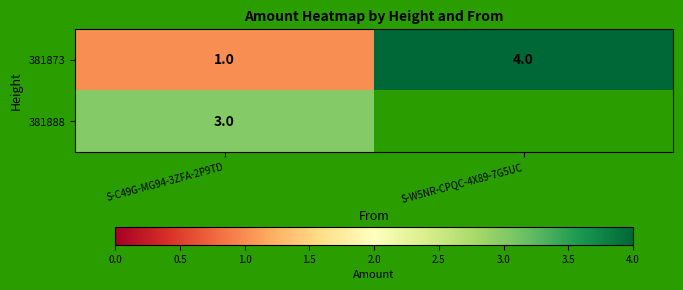

What is the sum of the 381873 values at S-W5NR-CPQC-4X89-7G5UC and S-C49G-MG94-3ZFA-2P9TD?

5